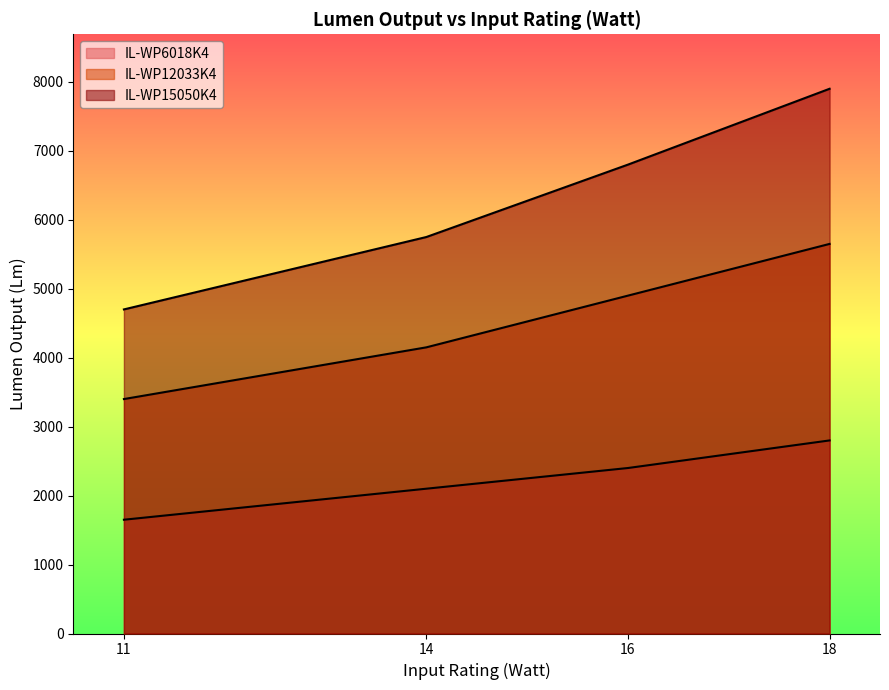

What is the smallest value displayed?

1650